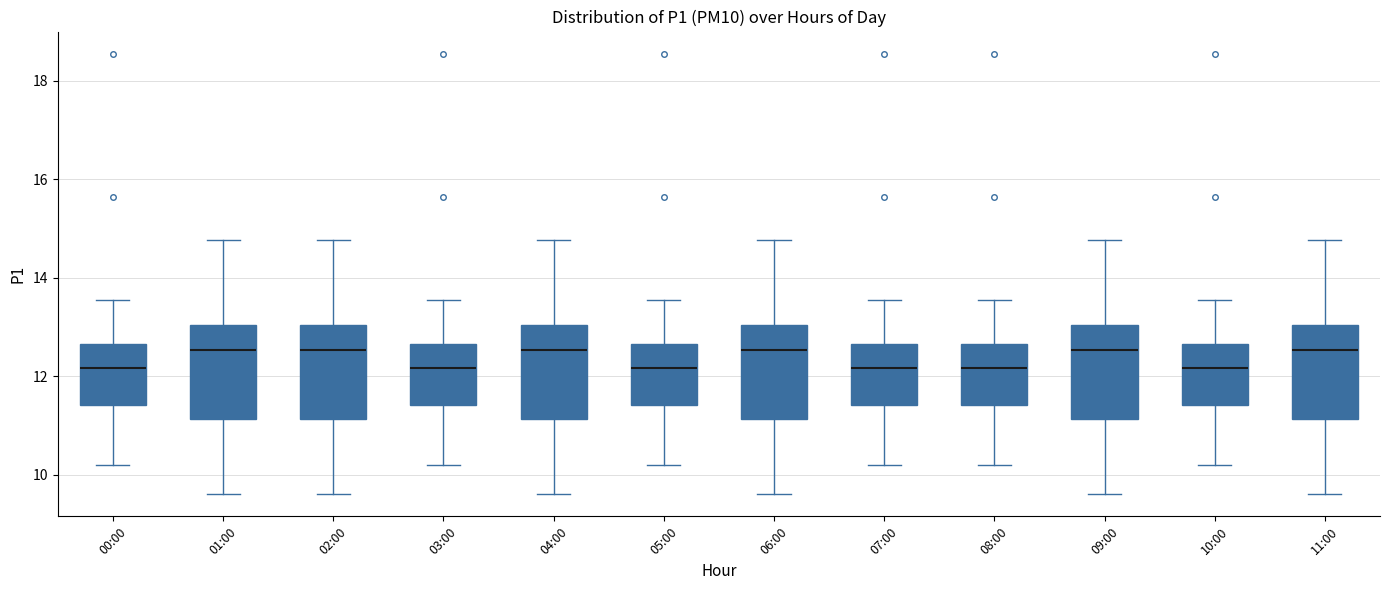

Where does the median line of the box for 05:00 sit on the y-axis? The values are not printed on the chart, so give them approximately, as read against the axis.

12.2